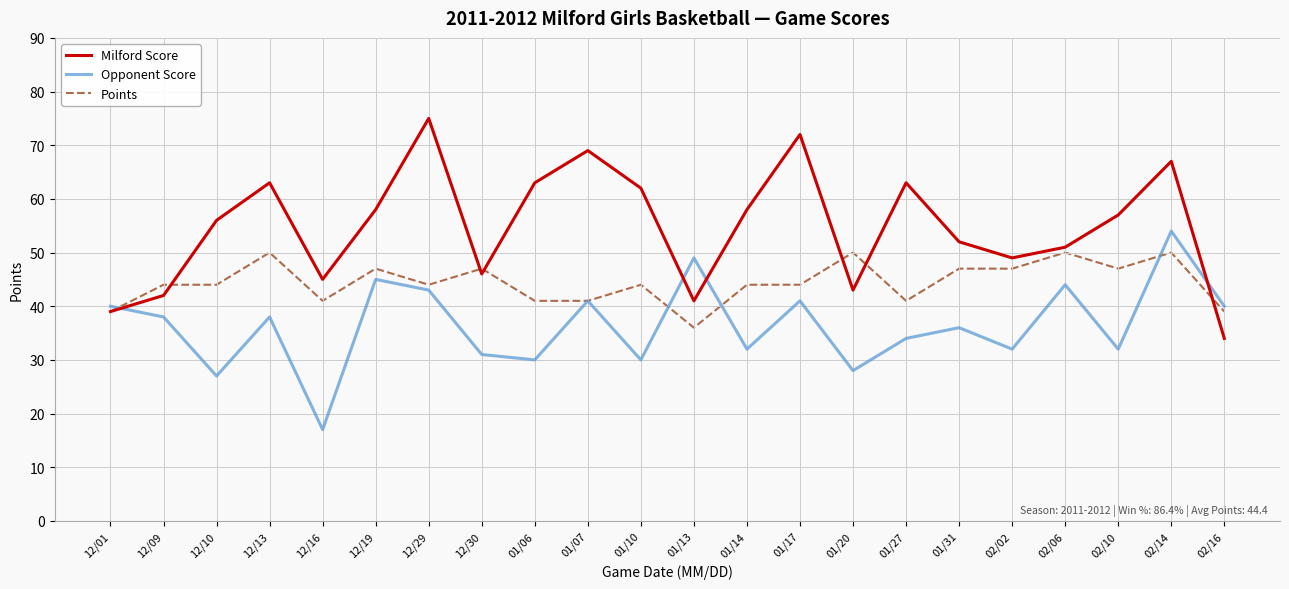

Is it true that Points equals 70 at 01/14?

False